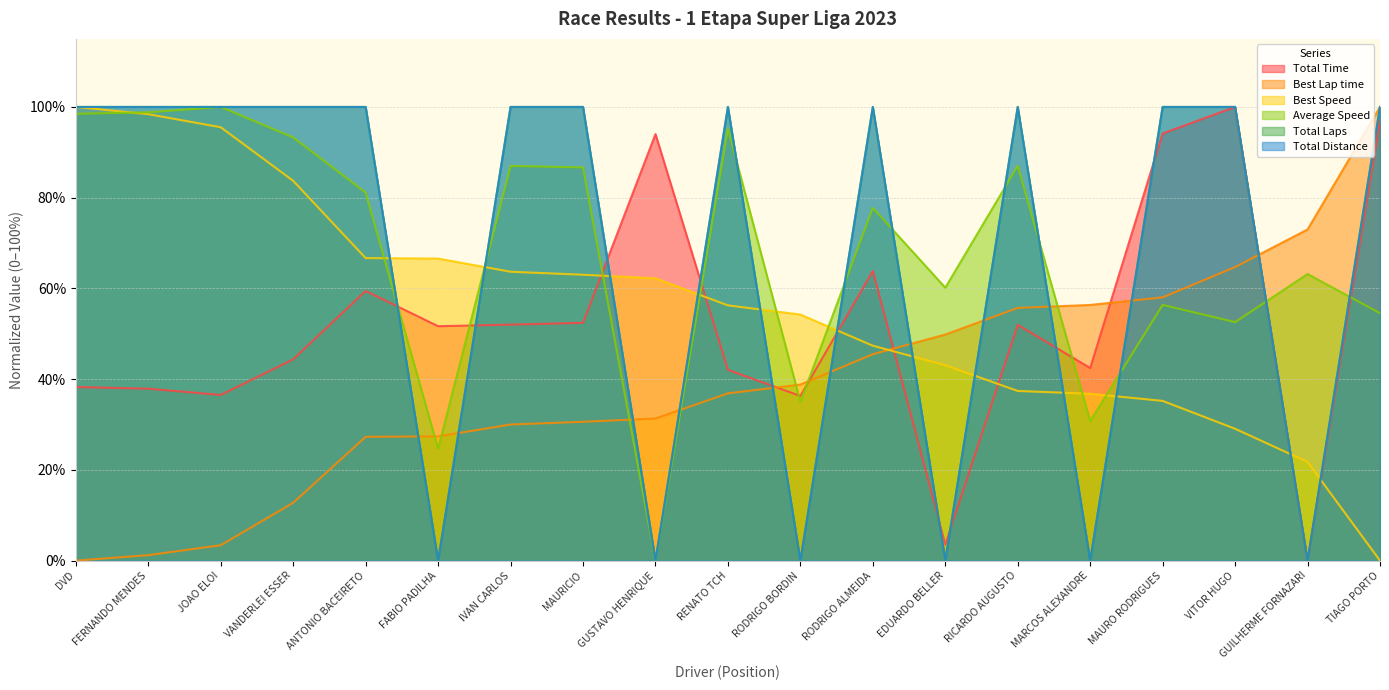

What is the total value across all series at MAURO RODRIGUES?

443.7